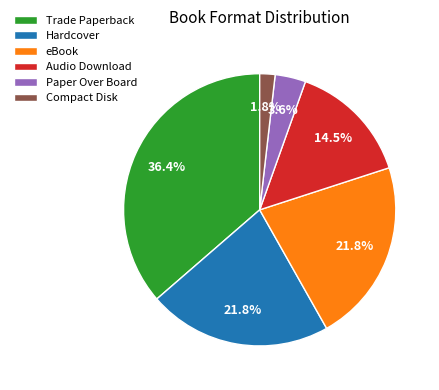

Is the sum of Compact Disk and eBook greater than half?

No